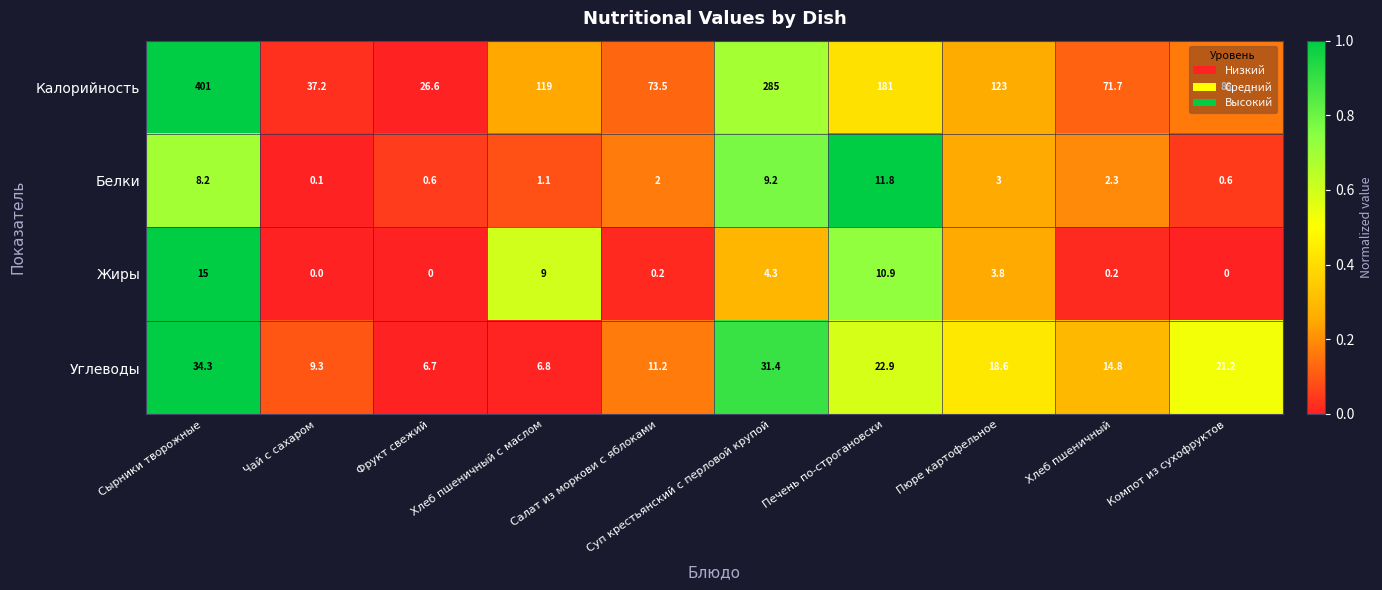

True or false: Жиры has a value of 26.8 at Сырники творожные.

False